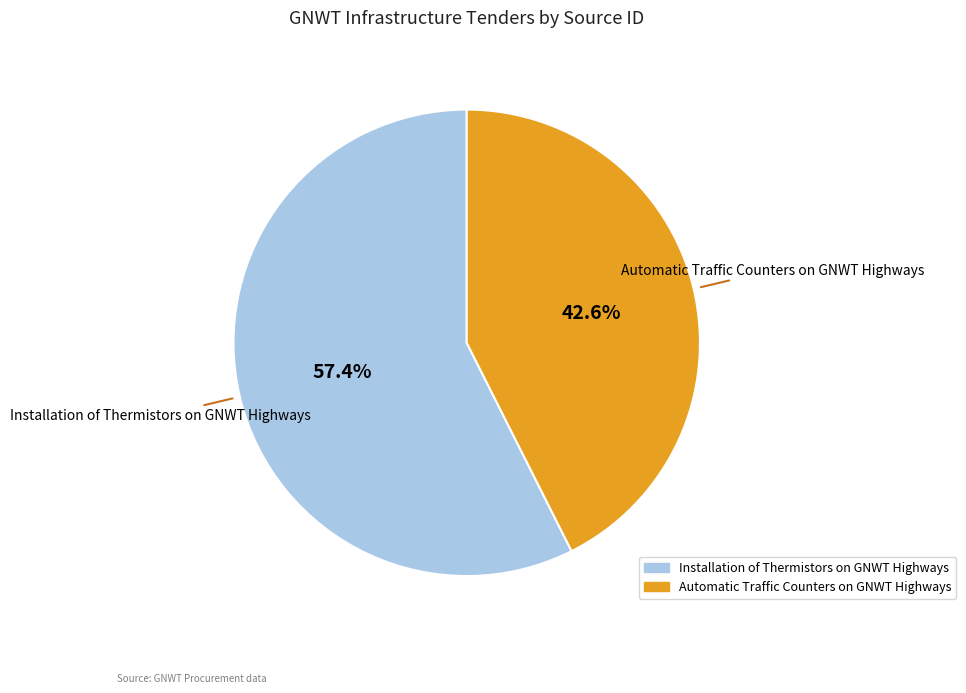

To the nearest percent, what is the average slice percentage?

50%